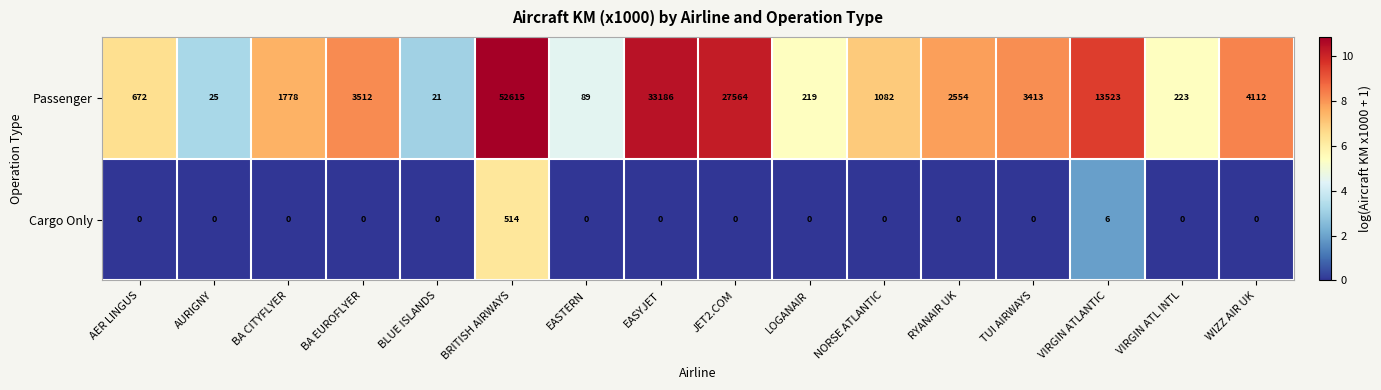

What is the sum of the Passenger values at BA EUROFLYER and VIRGIN ATLANTIC?

17035